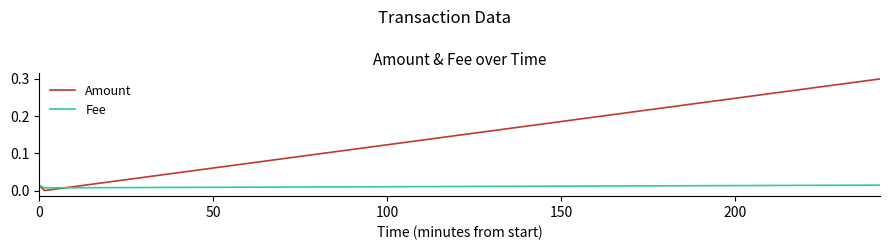

What is the greatest value displayed?

0.3